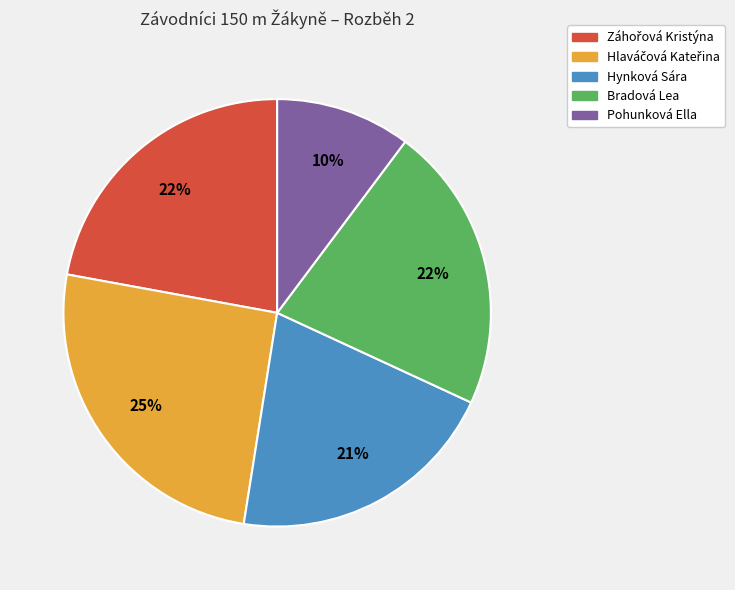

The Pohunková Ella slice represents 10% of the pie. True or false?

True